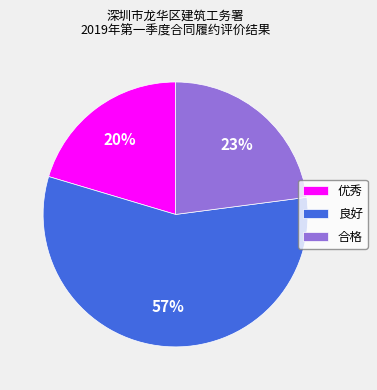

Is it true that 良好 is 57% of the pie?

True